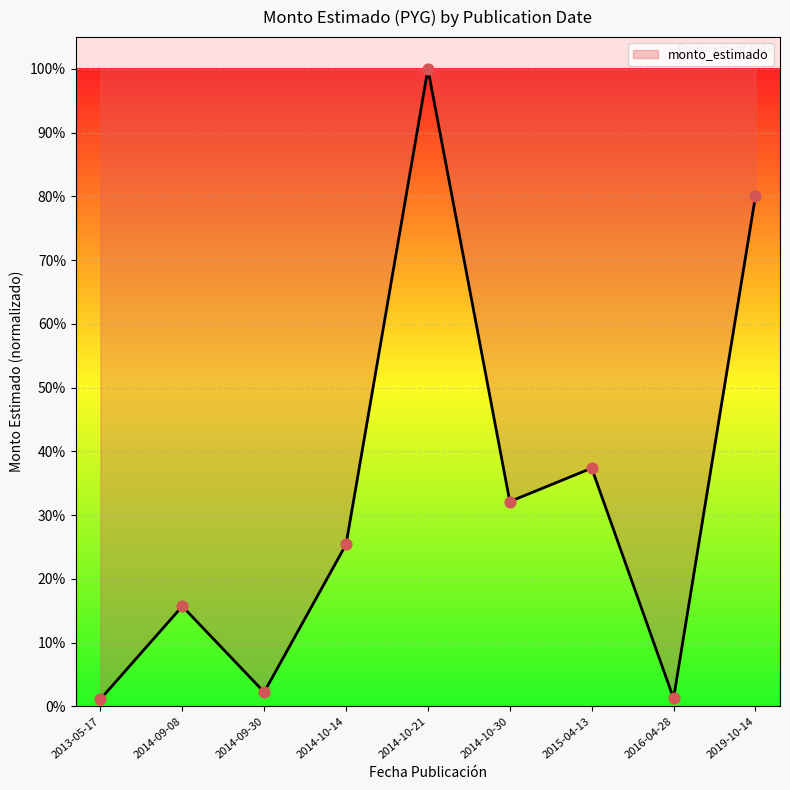

Which has a higher value, 2015-04-13 or 2014-09-08?

2015-04-13